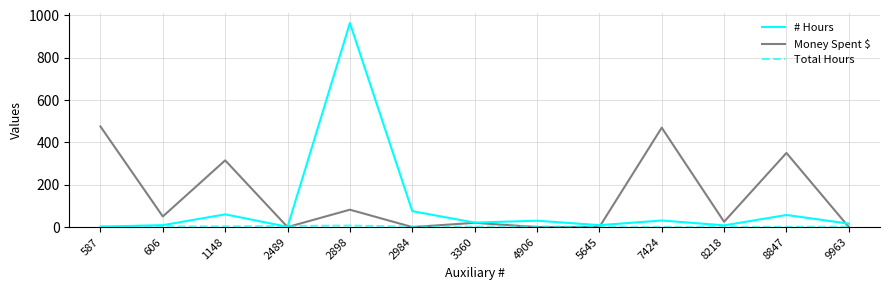

What value does the Money Spent $ series have at 7424?

469.3